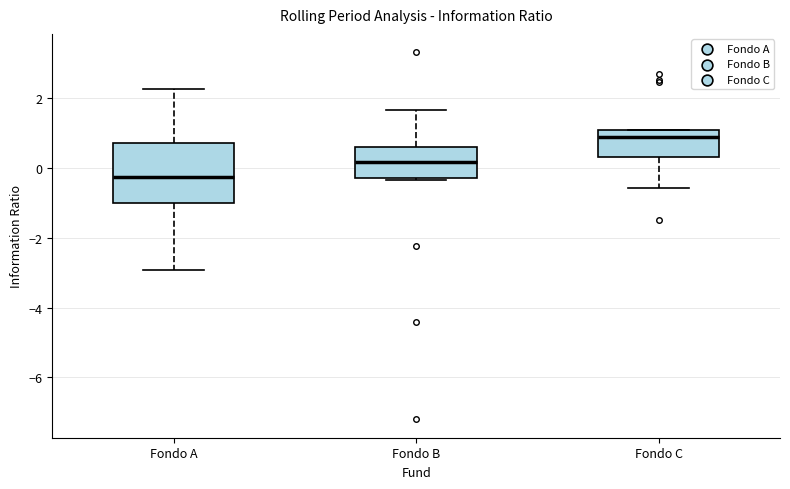

Reading left to right, read every box against the y-axis: the position of its median line, the range the box covers, and the ends of its whiskers. The values are not printed on the chart, so give them approximately, as read against the axis.

Fondo A: median -0.2, box -1.0 to 0.8, whiskers -3.0 to 2.2
Fondo B: median 0.2, box -0.2 to 0.6, whiskers -0.4 to 1.6
Fondo C: median 0.8, box 0.4 to 1.0, whiskers -0.6 to 1.0